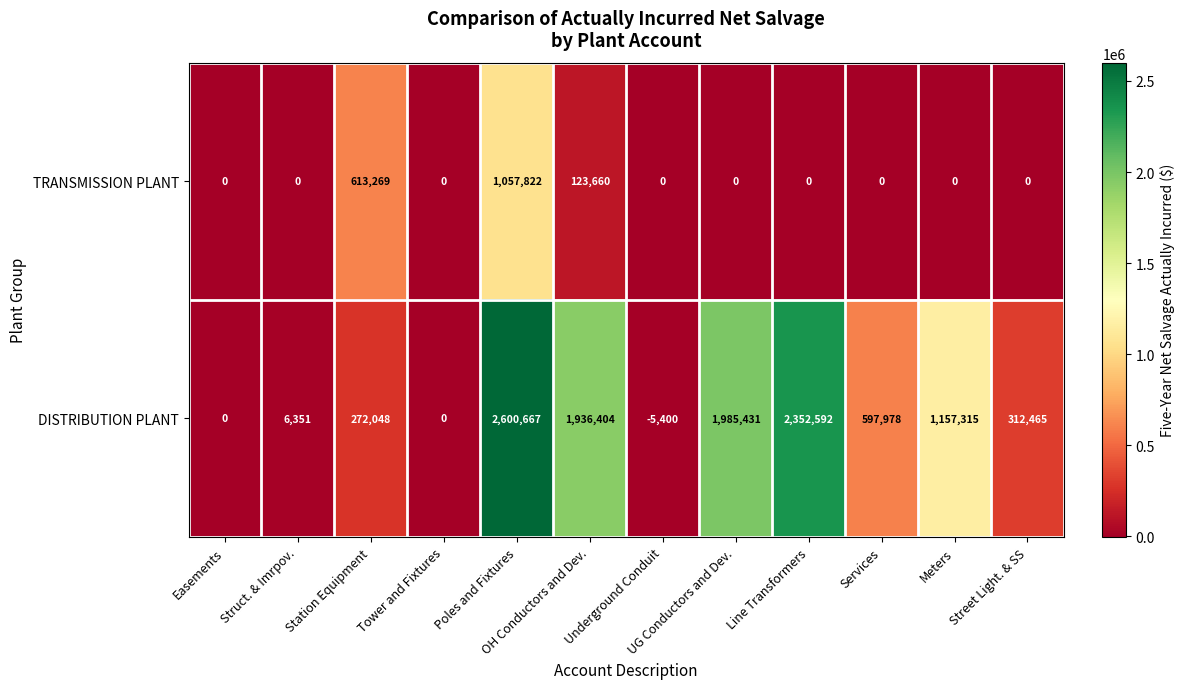

At Meters, list the series in order from smallest to largest.

TRANSMISSION PLANT, DISTRIBUTION PLANT